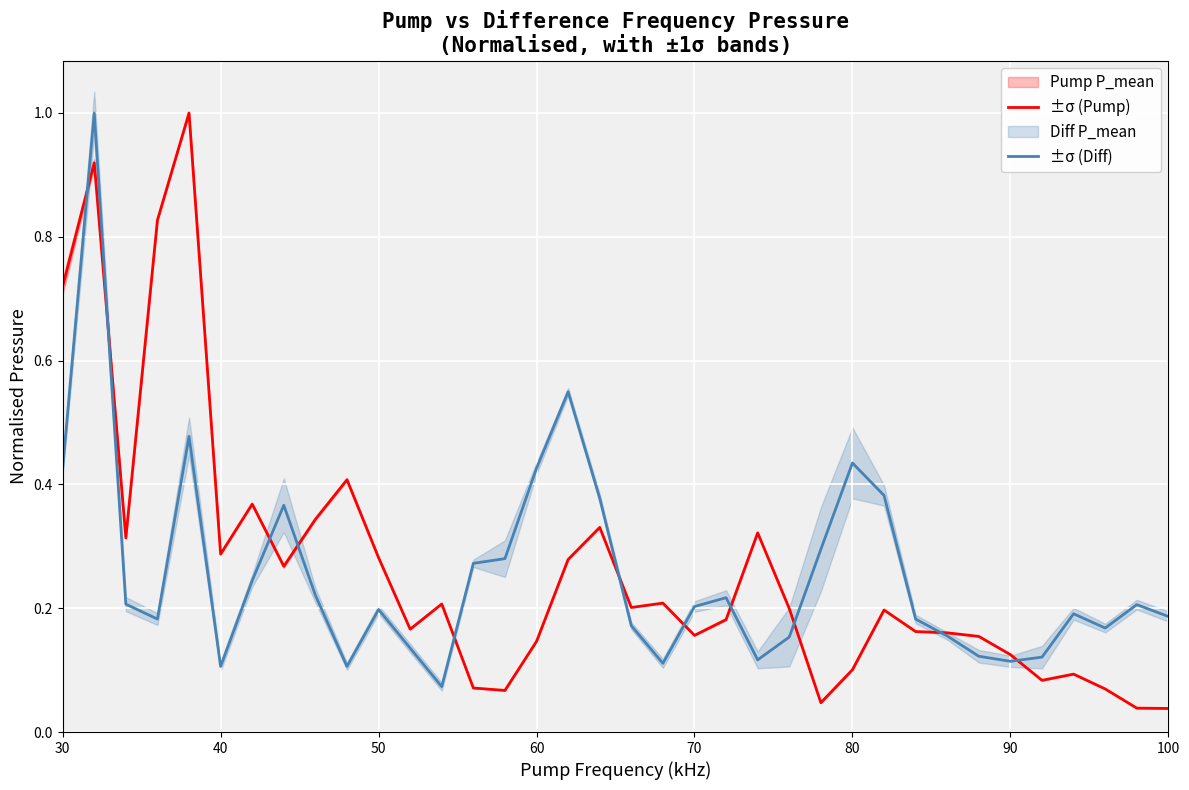

What is the value of the Pump P_mean point at the 2nd from the left?

0.9